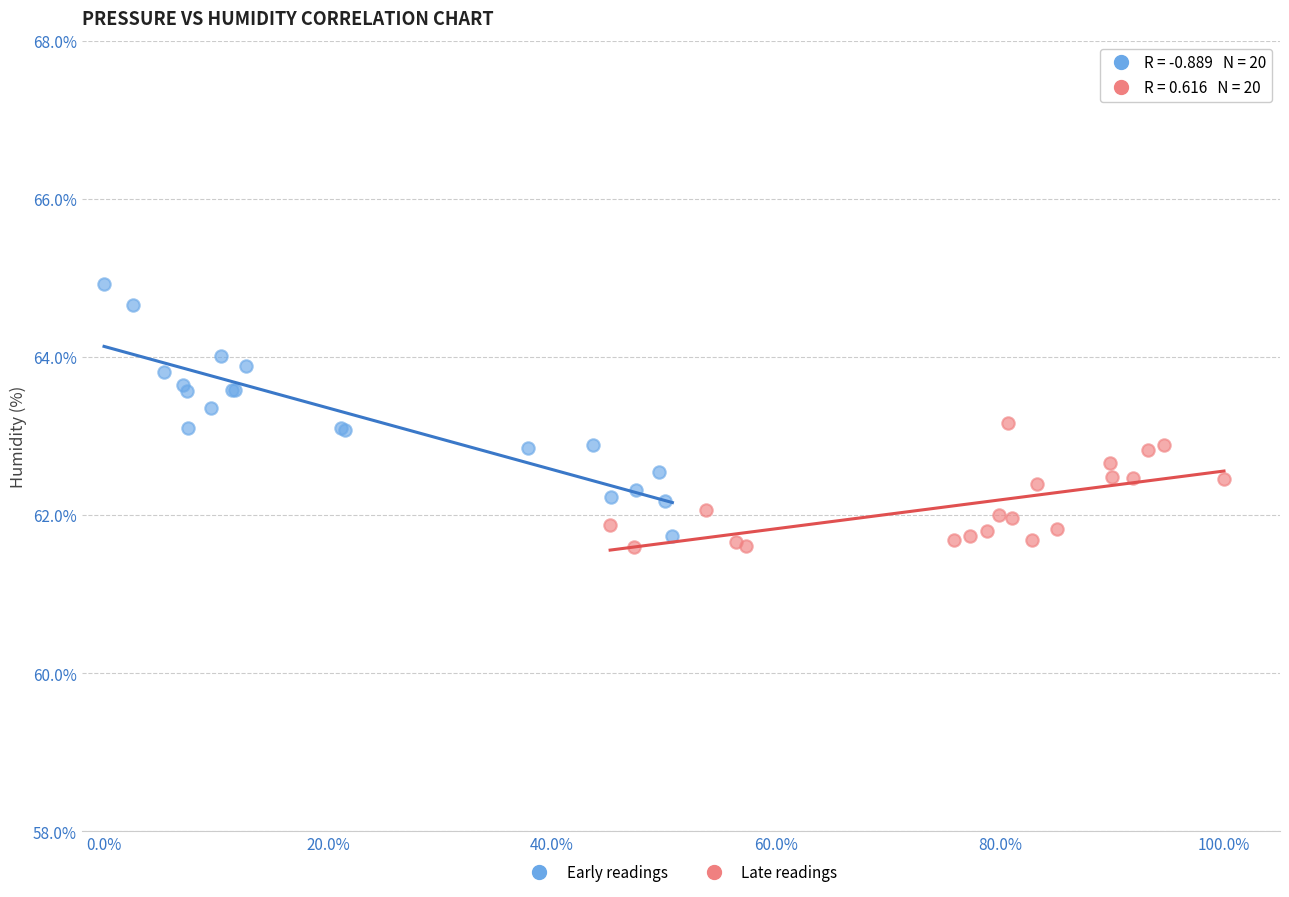

Which series reaches the minimum Y coordinate?

Late readings